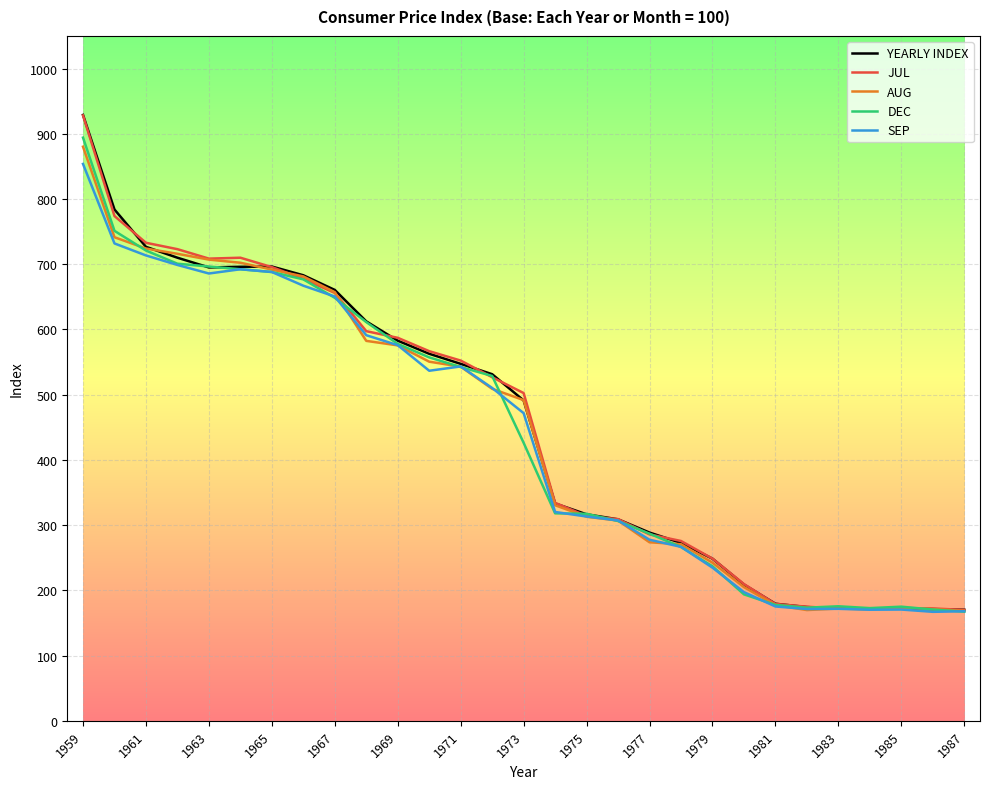

What is the minimum value shown in the chart?

167.1